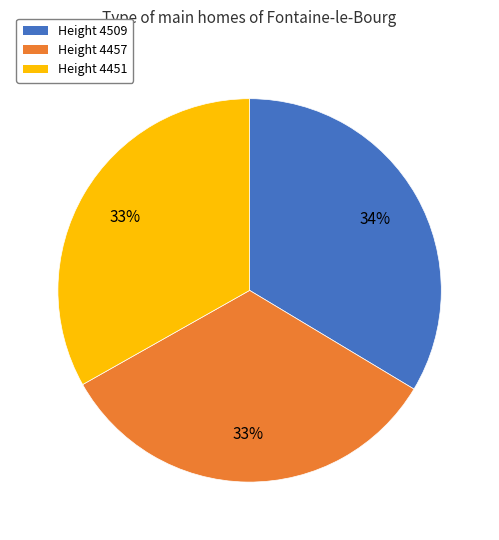

What is the ratio of the value at Height 4457 to the value at Height 4509?

1.0